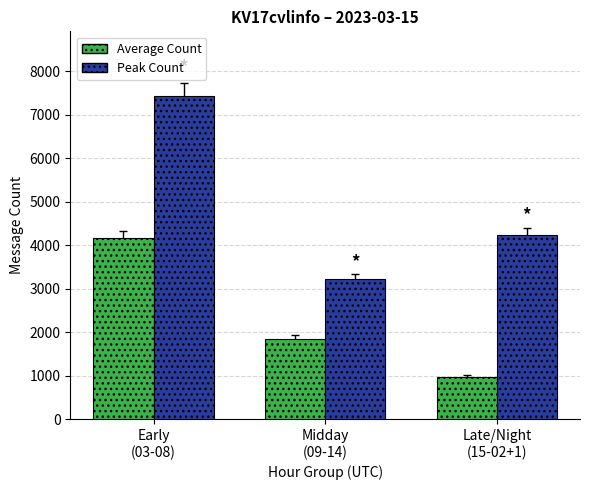

Which series has the largest range (max minus min)?

Peak Count